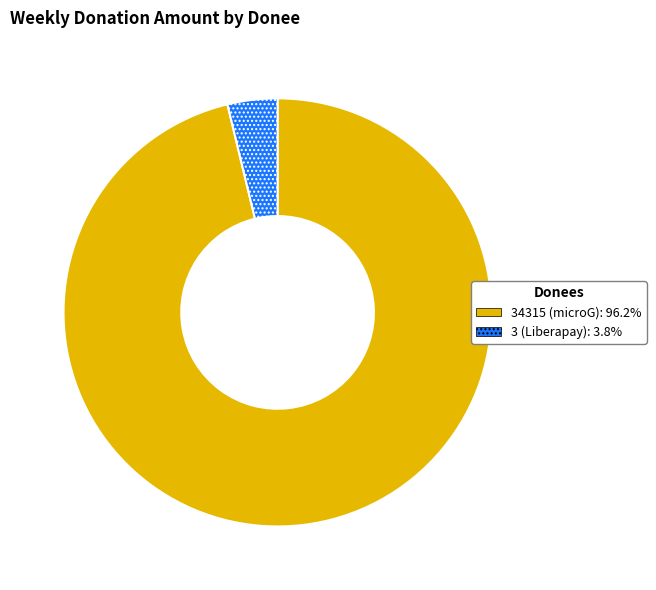

How many segments does this pie chart have?

2